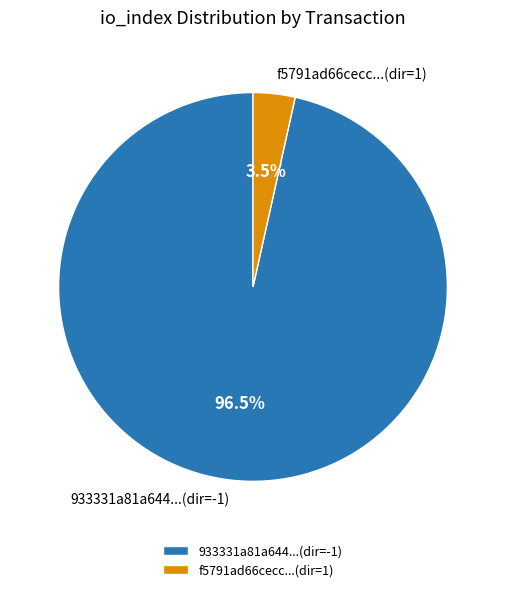

Between f5791ad66cecc...(dir=1) and 933331a81a644...(dir=-1), which is larger?

933331a81a644...(dir=-1)